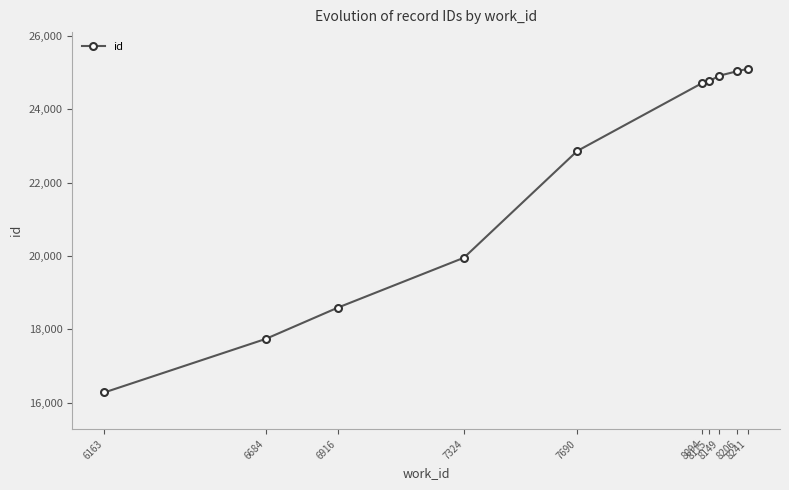

What is the greatest value displayed?

25104